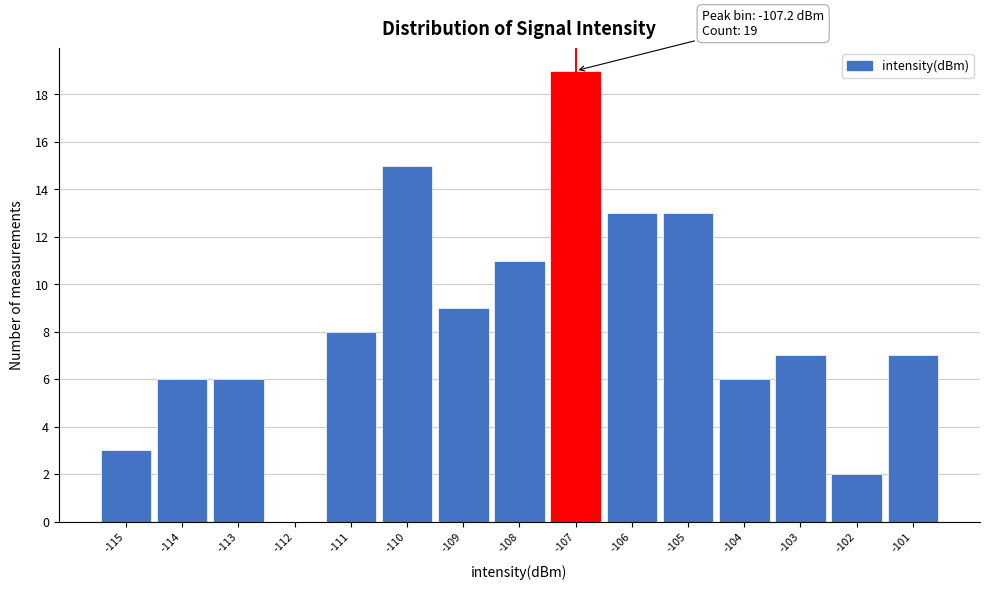

Reading left to right, list all the values displayed in this chart.

-115=3	-114=6	-113=6	-112=0	-111=8	-110=15	-109=9	-108=11	-107=19	-106=13	-105=13	-104=6	-103=7	-102=2	-101=7